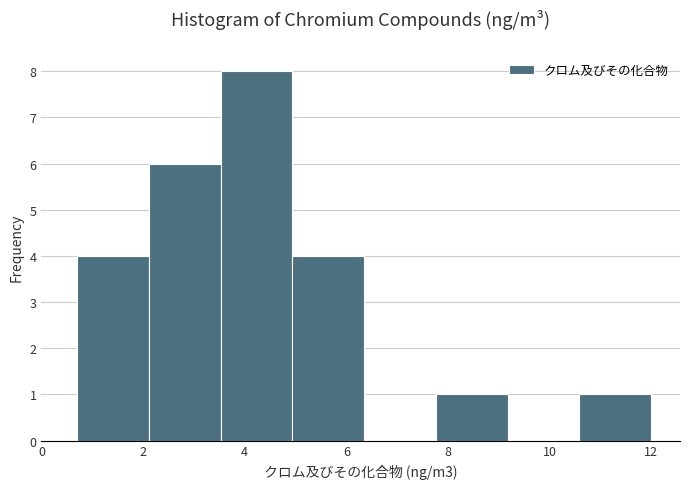

Reading left to right, transcribe this chart: for each bar, give the range it covers on the x-axis and its height. Neither the bar edges nor the heights are printed on the chart, so give them approximately, as read against the axes.

0.8 to 2.2: 4
2.2 to 3.6: 6
3.6 to 5.0: 8
5.0 to 6.4: 4
6.4 to 7.8: 0
7.8 to 9.2: 1
9.2 to 10.6: 0
10.6 to 12.0: 1